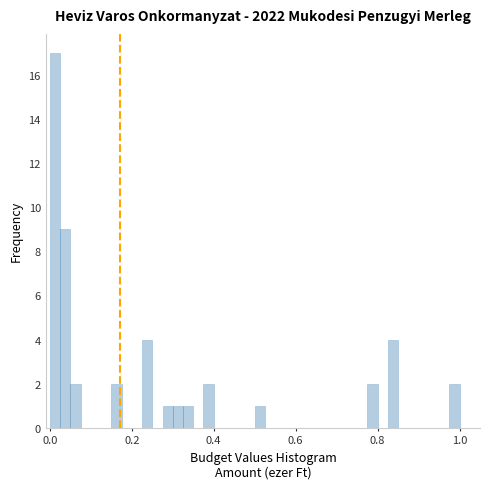

Around what value on the x-axis is the tallest bar? Give the approximate position of its centre, as read against the axis.

0.02